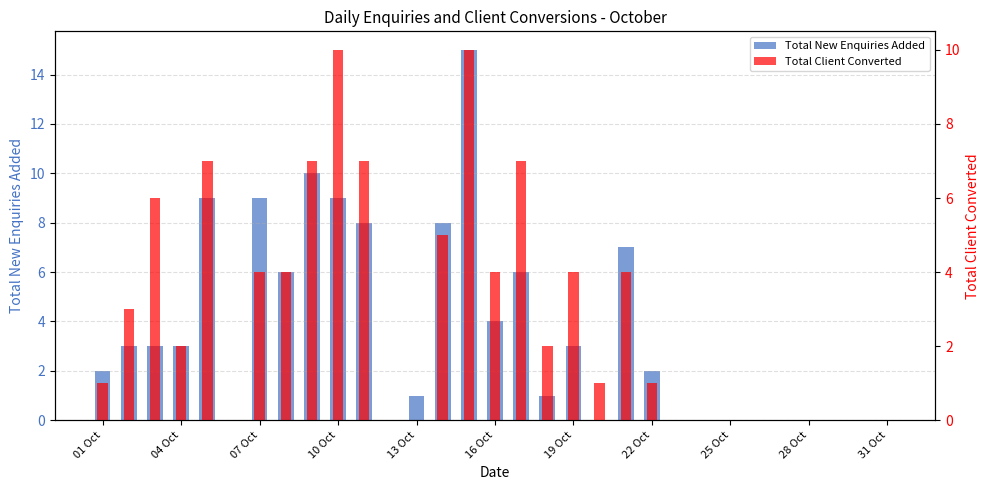

What is the label of the 18th bar from the left?

17